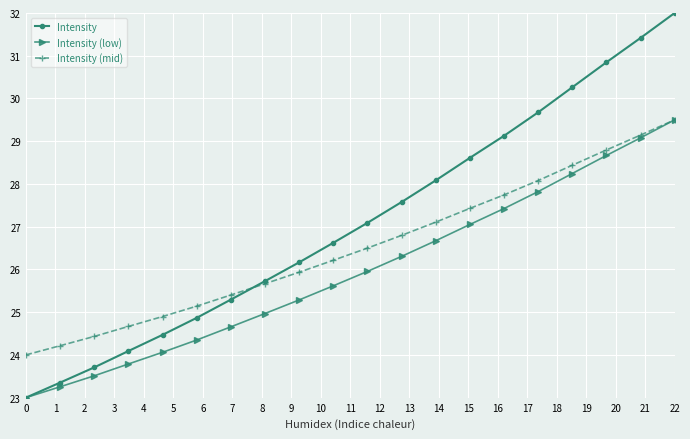

Which series has the largest total across all categories?

Intensity